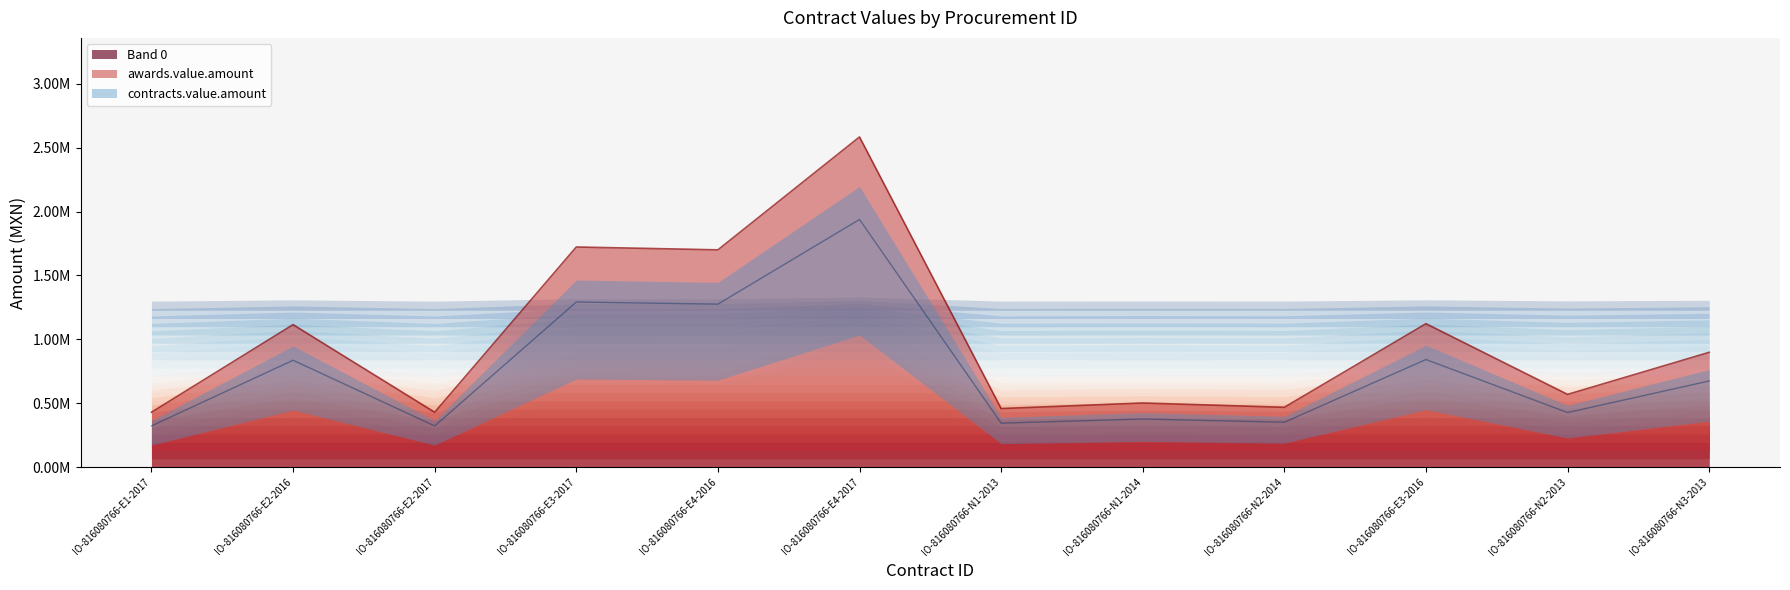

Reading left to right, extract all data points from this chart.

awards.value.amount: IO-816080766-E1-2017=428993.1	IO-816080766-E2-2016=1115105.5	IO-816080766-E2-2017=428993.1	IO-816080766-E3-2017=1723025.4	IO-816080766-E4-2016=1700828.1	IO-816080766-E4-2017=2585085.2	IO-816080766-N1-2013=458023.8	IO-816080766-N1-2014=501463.2	IO-816080766-N2-2014=467631.4	IO-816080766-E3-2016=1122503.5	IO-816080766-N2-2013=568788.6	IO-816080766-N3-2013=898321.0
contracts.value.amount: IO-816080766-E1-2017=321744.8	IO-816080766-E2-2016=836329.1	IO-816080766-E2-2017=321744.8	IO-816080766-E3-2017=1292269.0	IO-816080766-E4-2016=1275621.1	IO-816080766-E4-2017=1938813.9	IO-816080766-N1-2013=343517.8	IO-816080766-N1-2014=376097.4	IO-816080766-N2-2014=350723.5	IO-816080766-E3-2016=841877.6	IO-816080766-N2-2013=426591.5	IO-816080766-N3-2013=673740.8